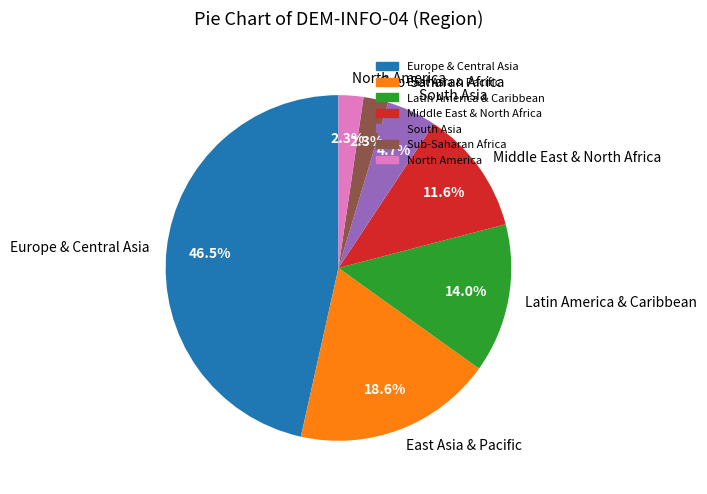

What is the largest slice in the pie chart?

Europe & Central Asia